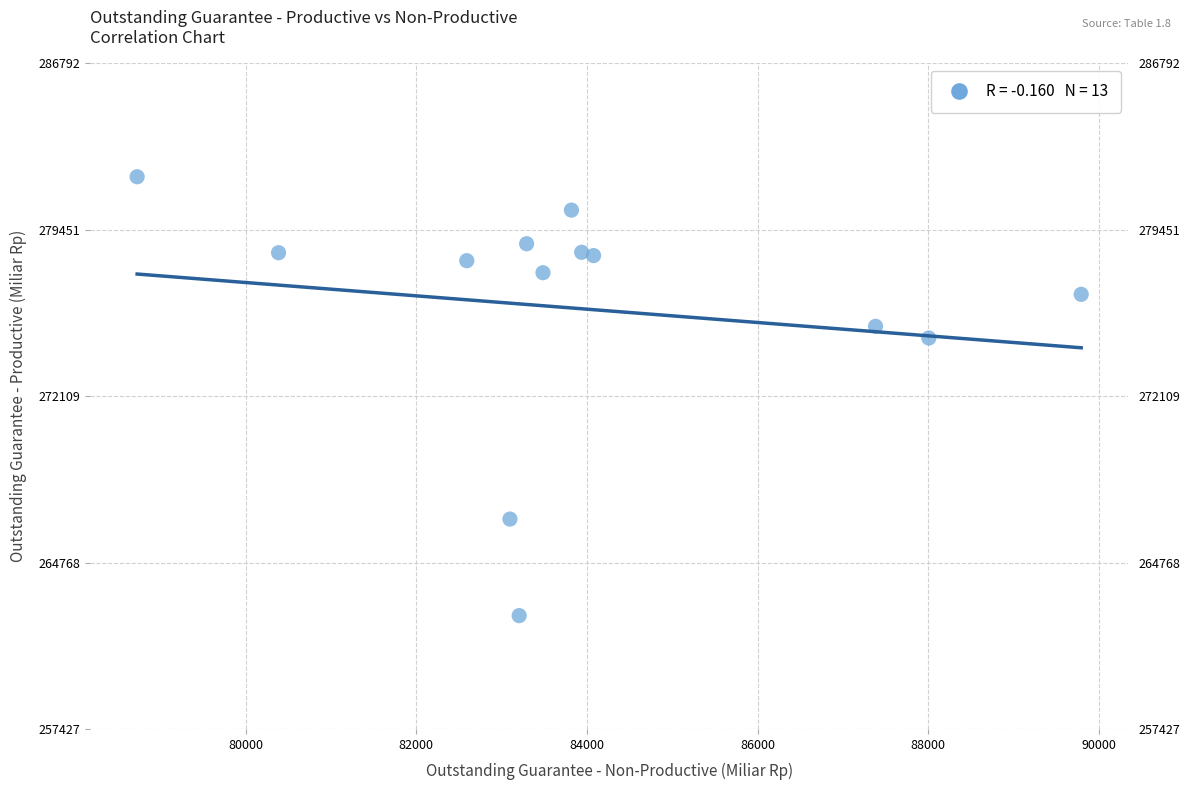

What Y value in the scatter plot is closest to 272109?

274676.5